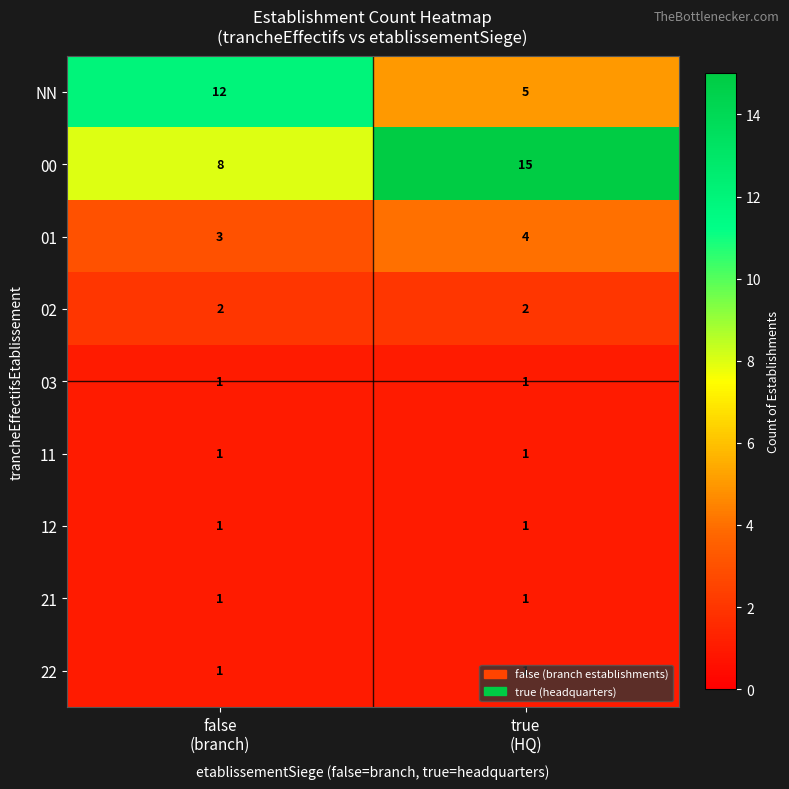

What is the maximum value shown in the chart?

15